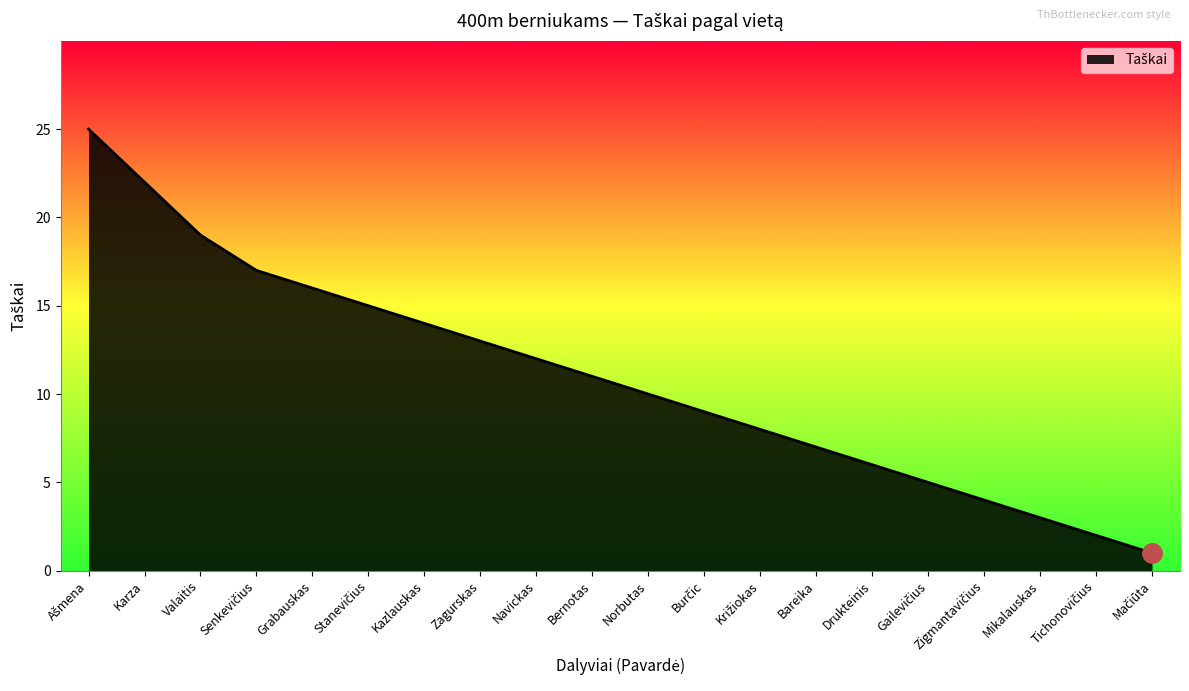

Reading left to right, what are all the values shown in this chart?

25	22	19	17	16	15	14	13	12	11	10	9	8	7	6	5	4	3	2	1